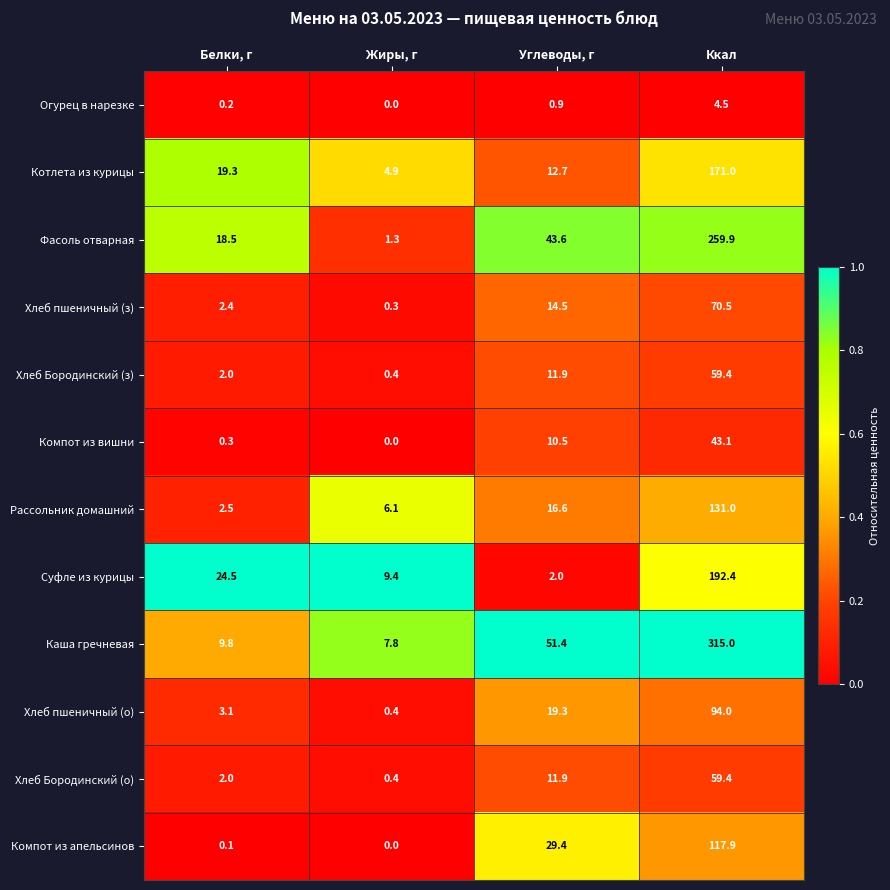

What is the difference between the highest and lowest values at Ккал?

310.5